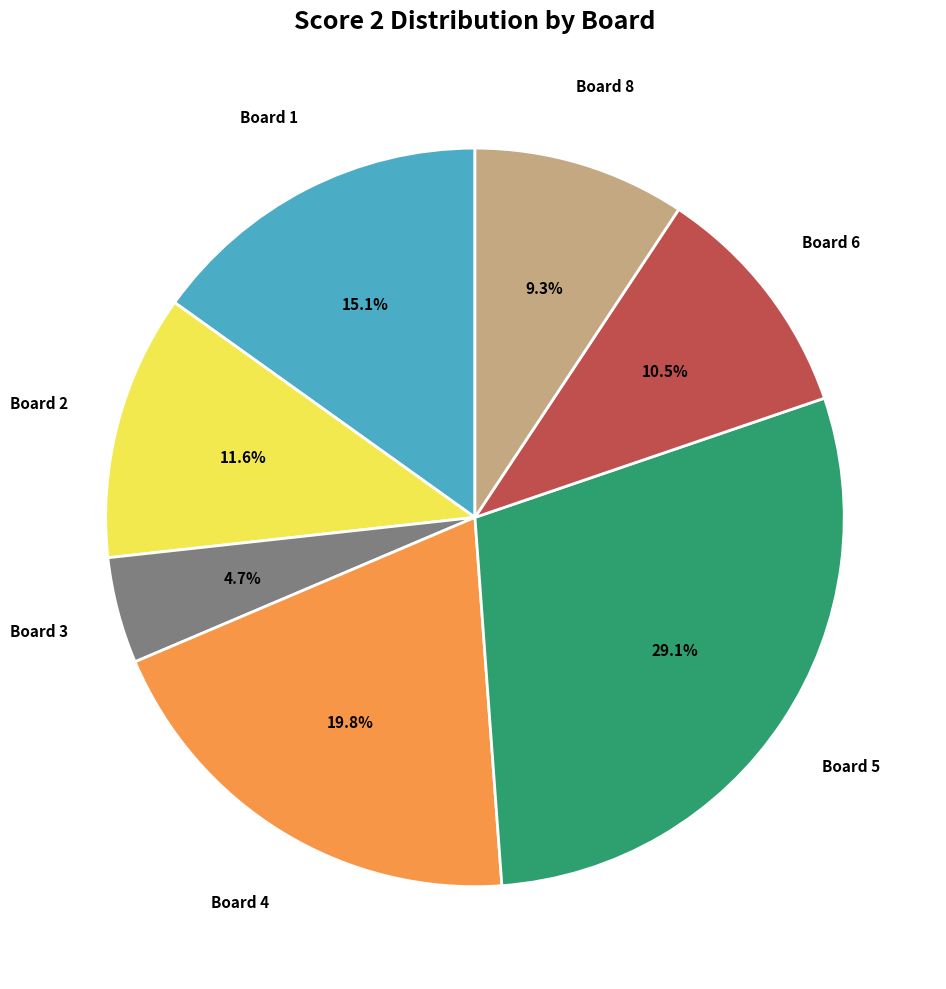

Does any single category account for the majority?

No